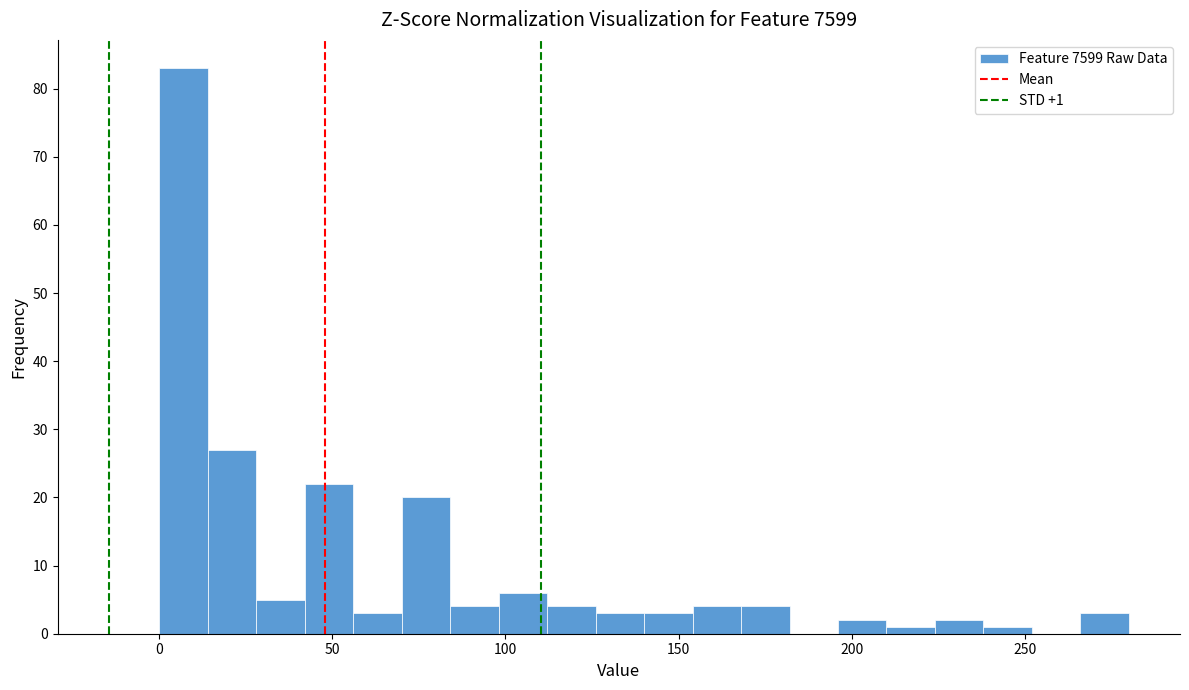

Around what value on the x-axis is the tallest bar? Give the approximate position of its centre, as read against the axis.

5